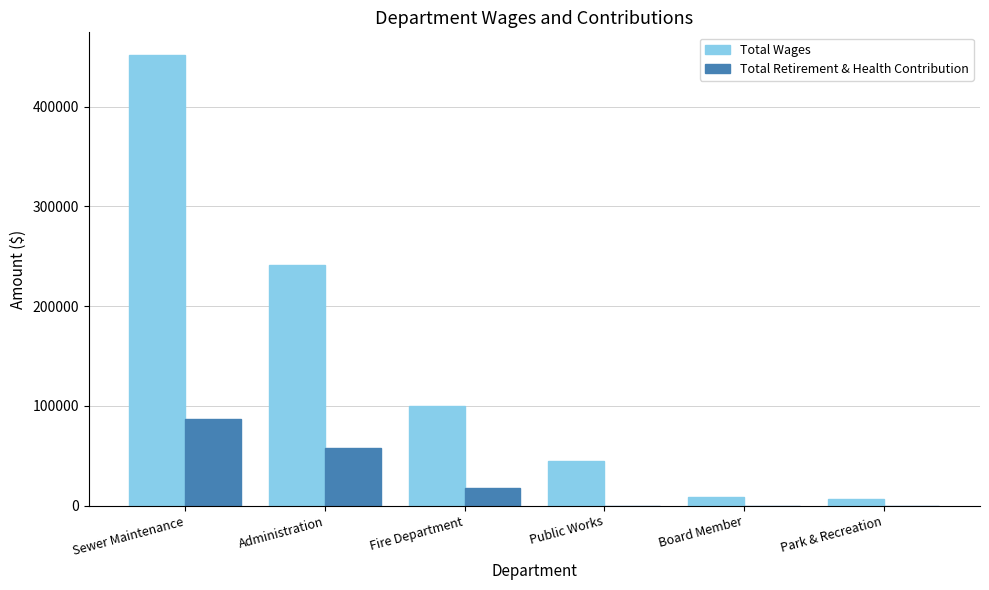

At which label does Total Wages first exceed 99869?

Sewer Maintenance